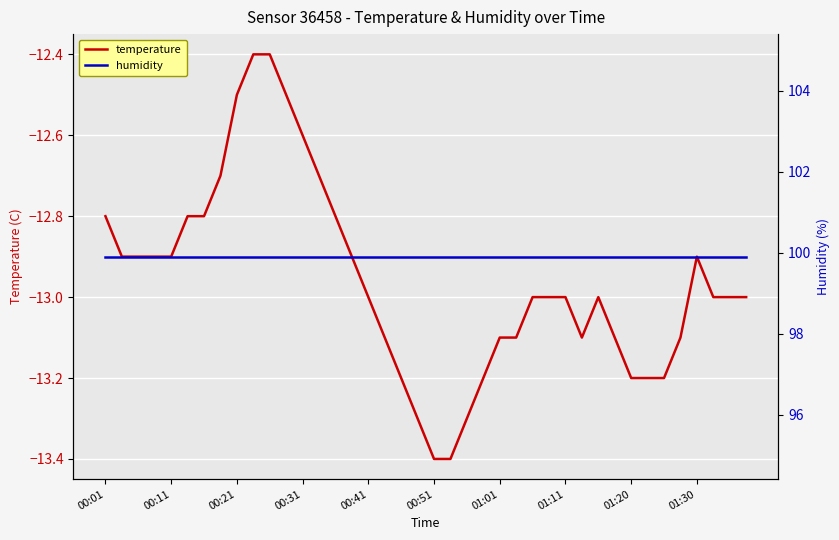

Which series has the largest total across all categories?

humidity